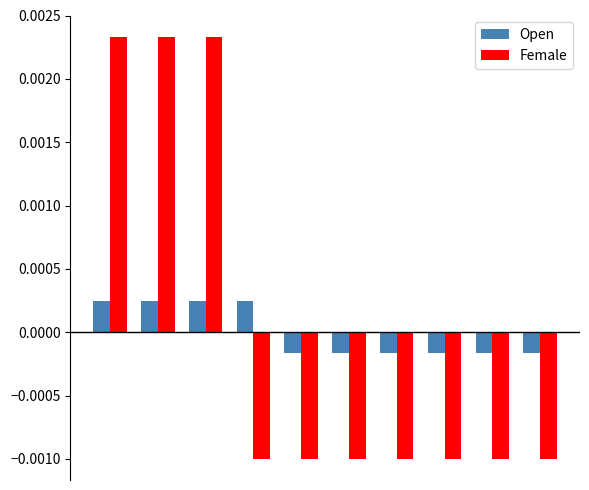

At how many categories does at least one series exceed 0?

4